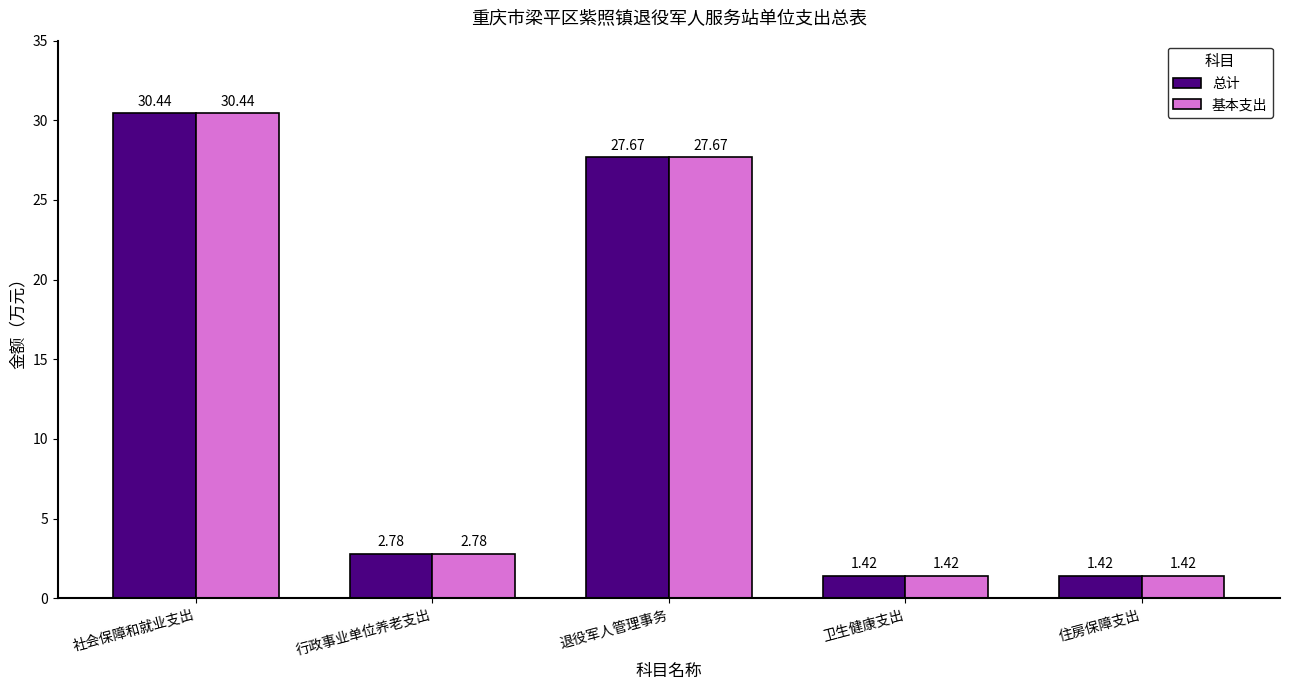

What is the sum of the 基本支出 values at 行政事业单位养老支出 and 社会保障和就业支出?

33.2